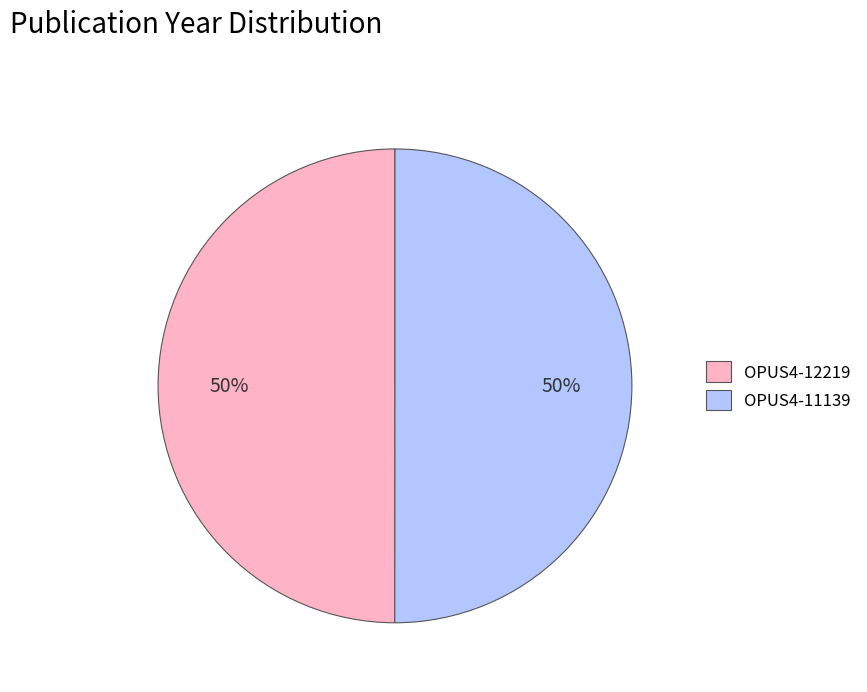

Approximately how many times larger is the value at OPUS4-12219 compared to OPUS4-11139?

1.0